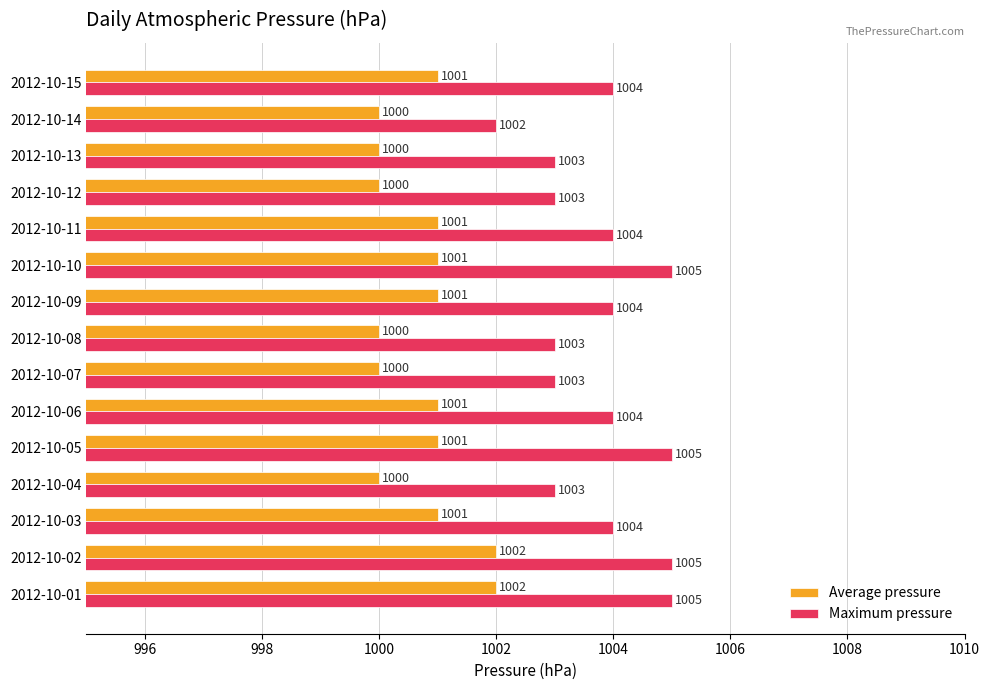

What is the approximate value of Maximum pressure at 2012-10-15?

1004